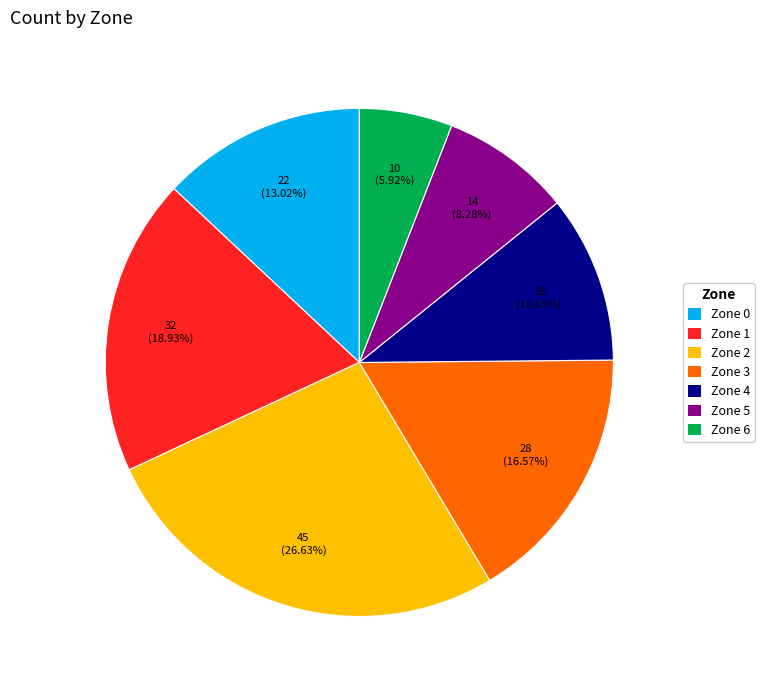

Rank the categories by value from lowest to highest.

Zone 6, Zone 5, Zone 4, Zone 0, Zone 3, Zone 1, Zone 2